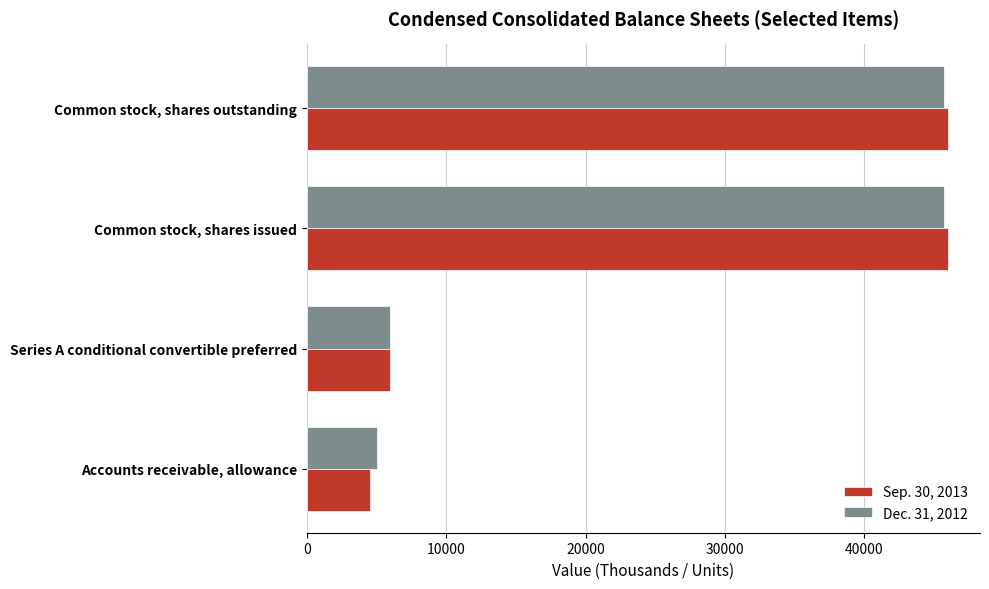

Which series has the widest spread of values?

Sep. 30, 2013